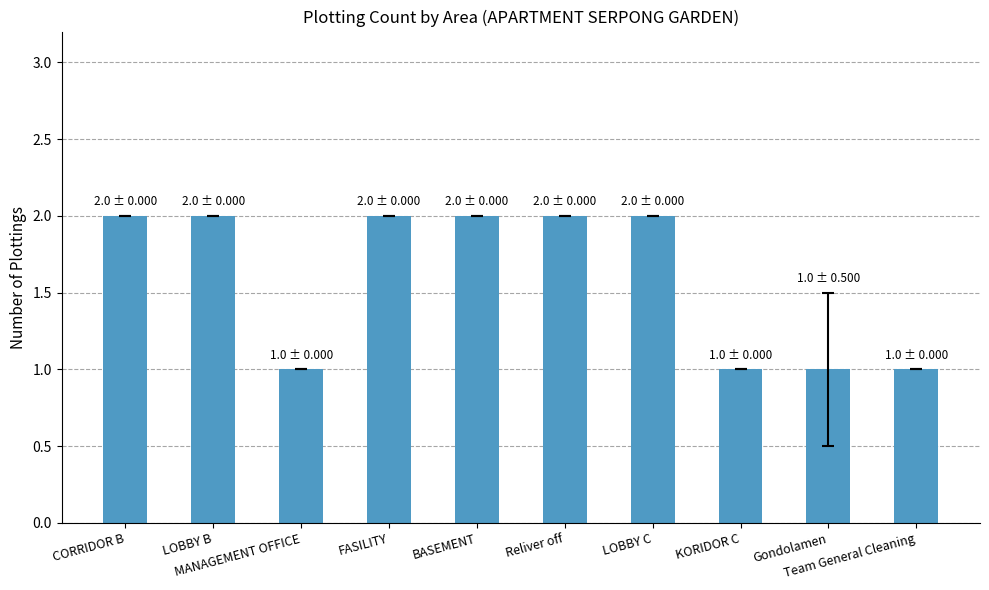

True or false: the data shows 1 at MANAGEMENT OFFICE.

True